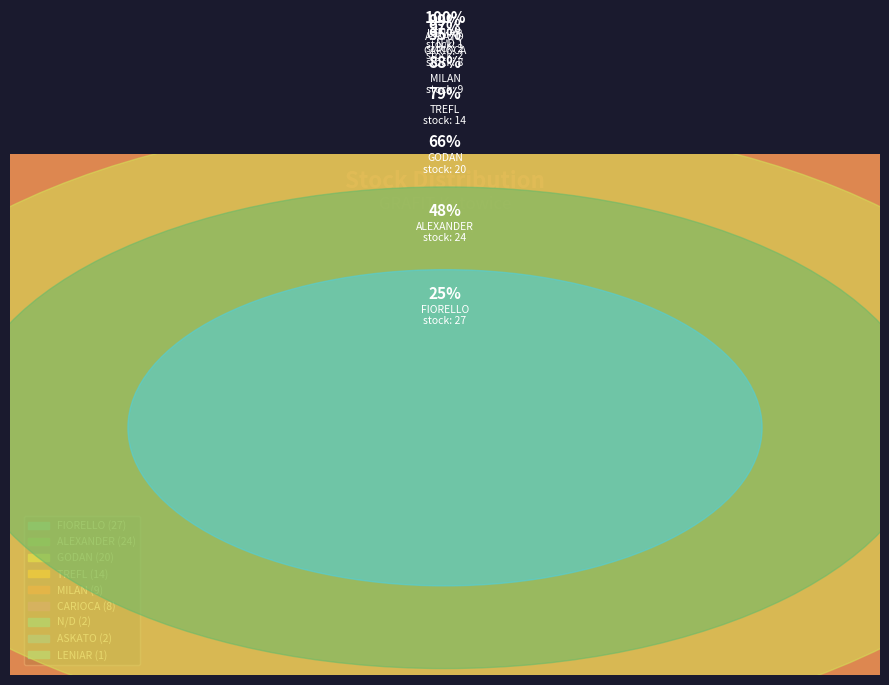

Combined, do TREFL and N/D account for over 50%?

No